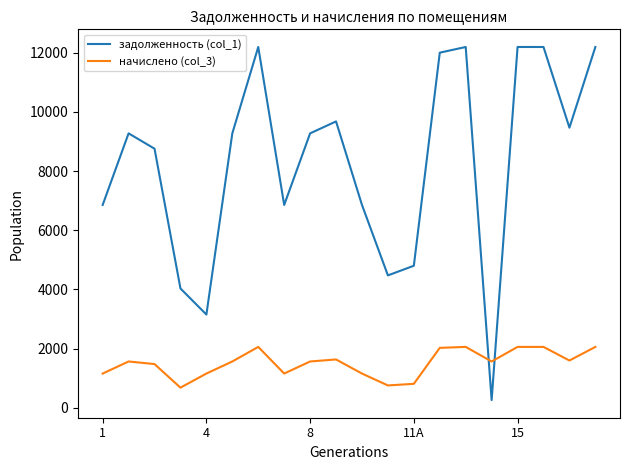

At how many categories does at least one series exceed 11481?

6